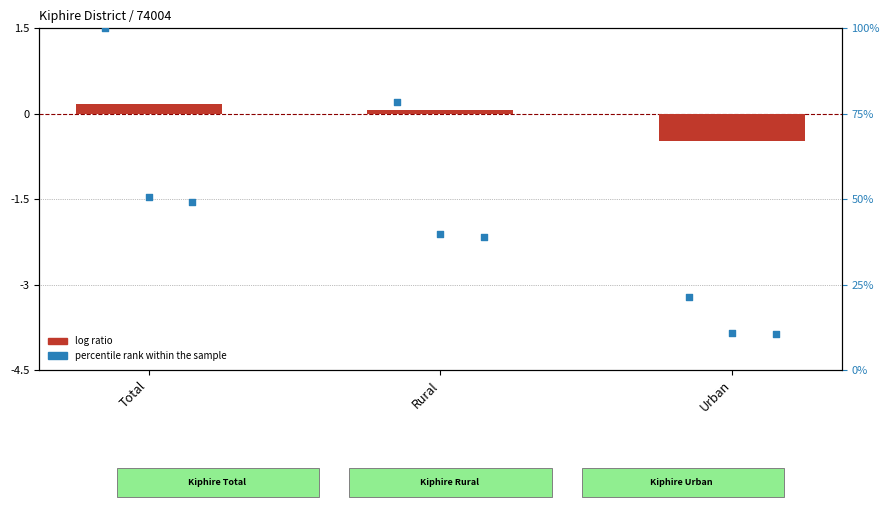

What is the change in value from Total to Rural?

-0.1